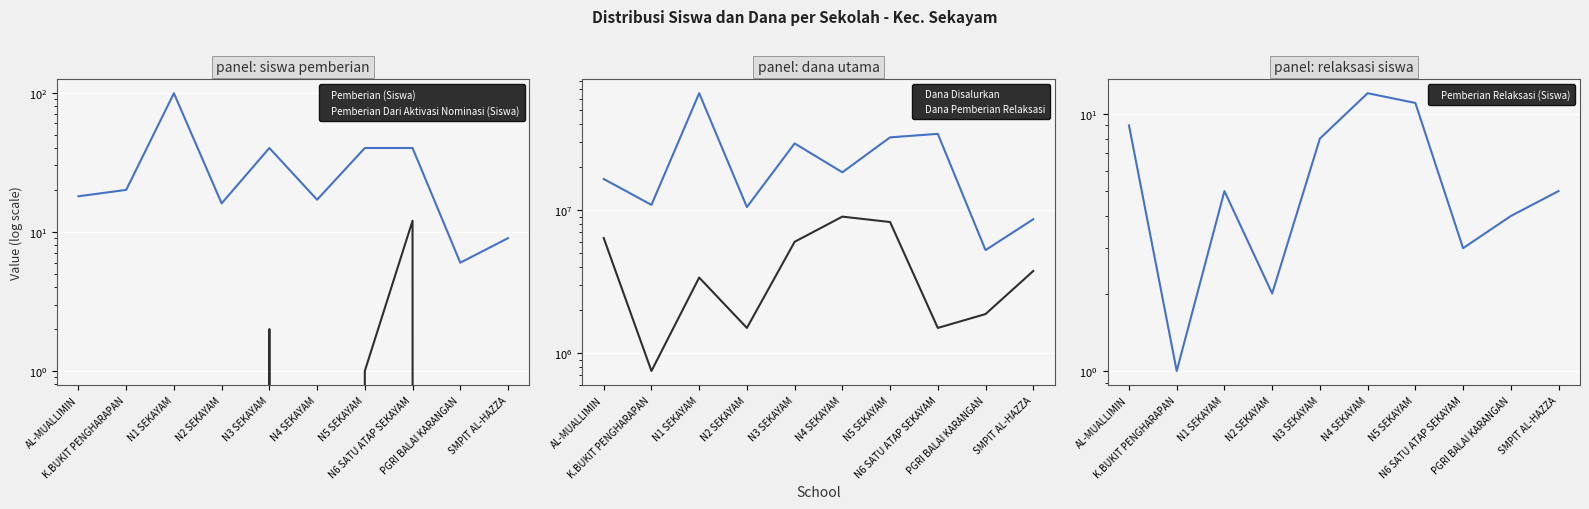

The value of Pemberian Relaksasi (Siswa) at SMPIT AL-HAZZA is 1. True or false?

False